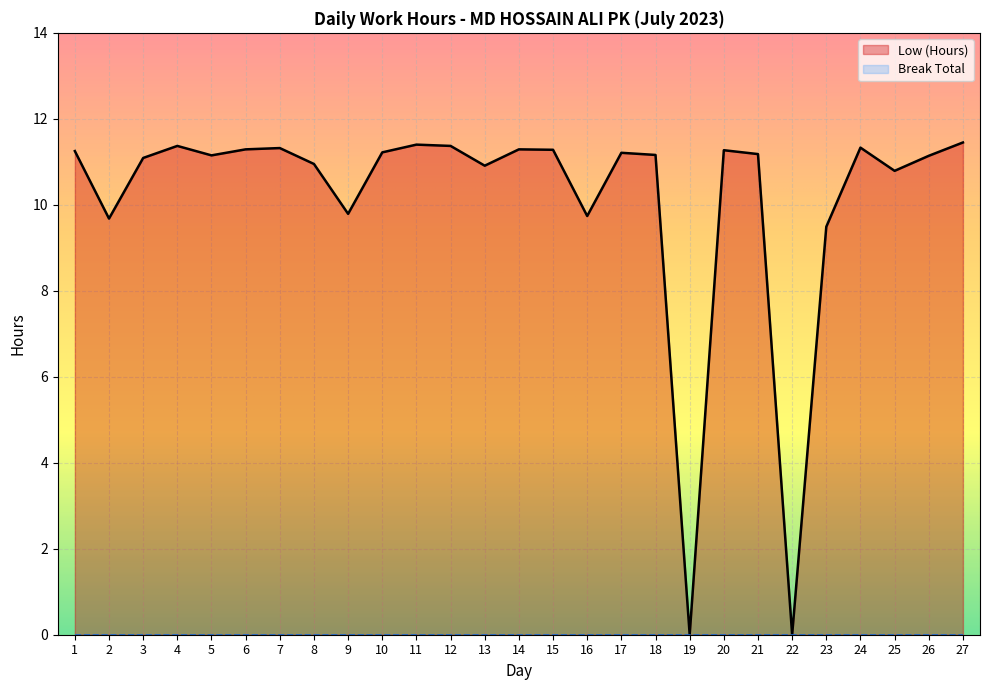

How many values are below 11?

9